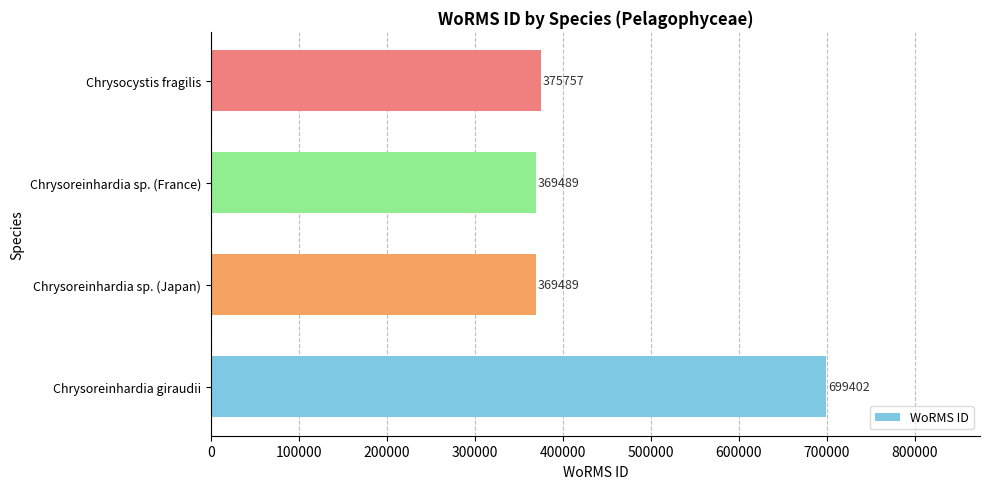

What is the difference between the maximum and minimum values?

329913